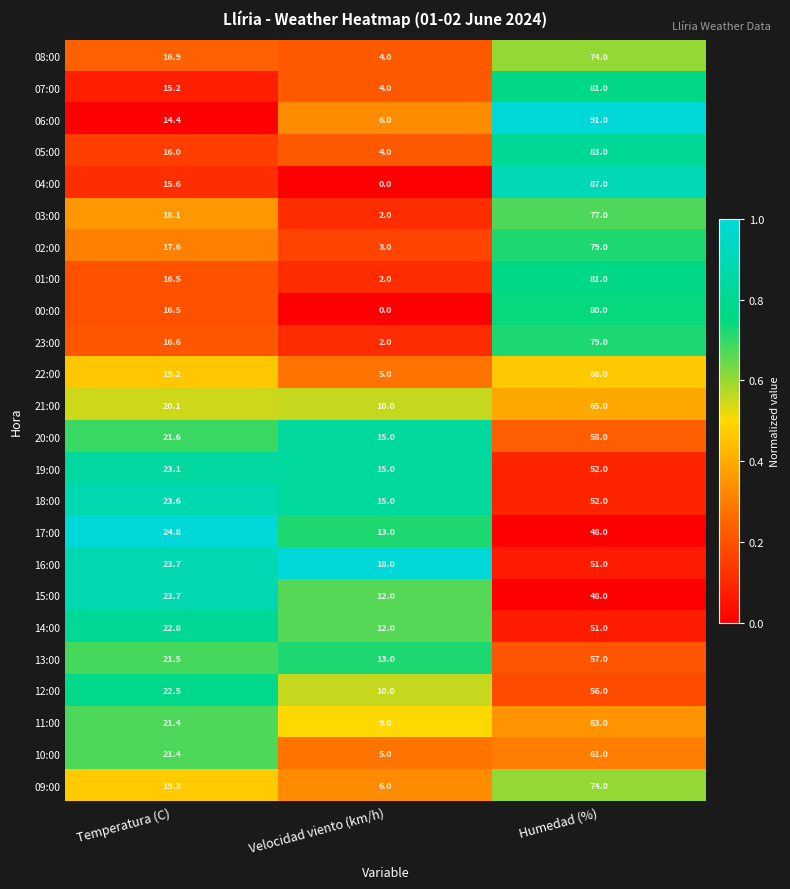

Is it true that 16:00 equals 10.8 at Velocidad viento (km/h)?

False